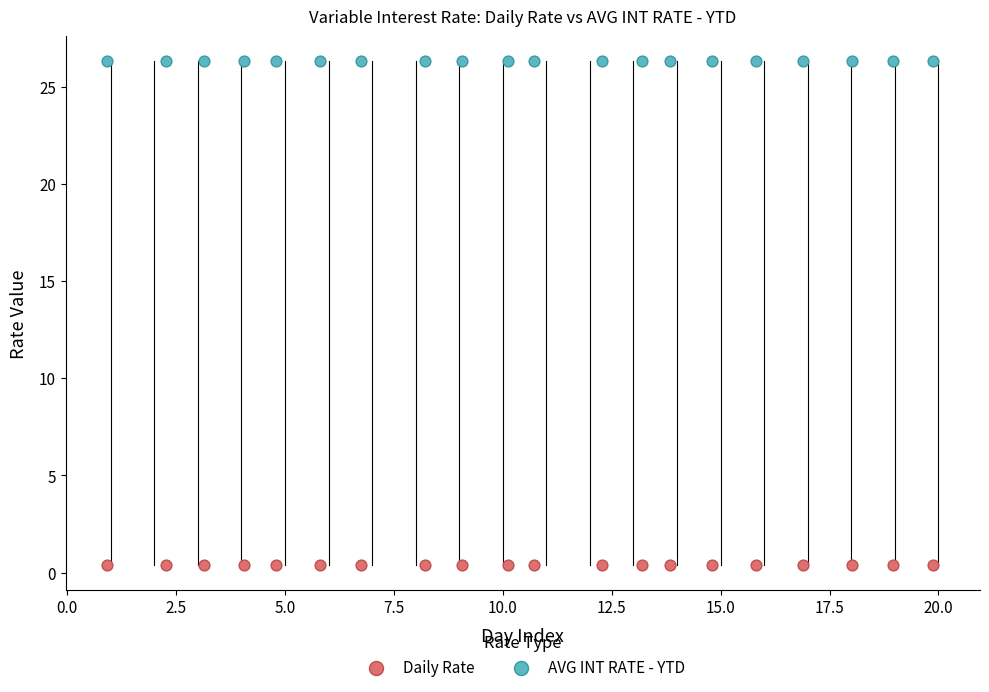

Which series reaches the minimum Y coordinate?

Daily Rate